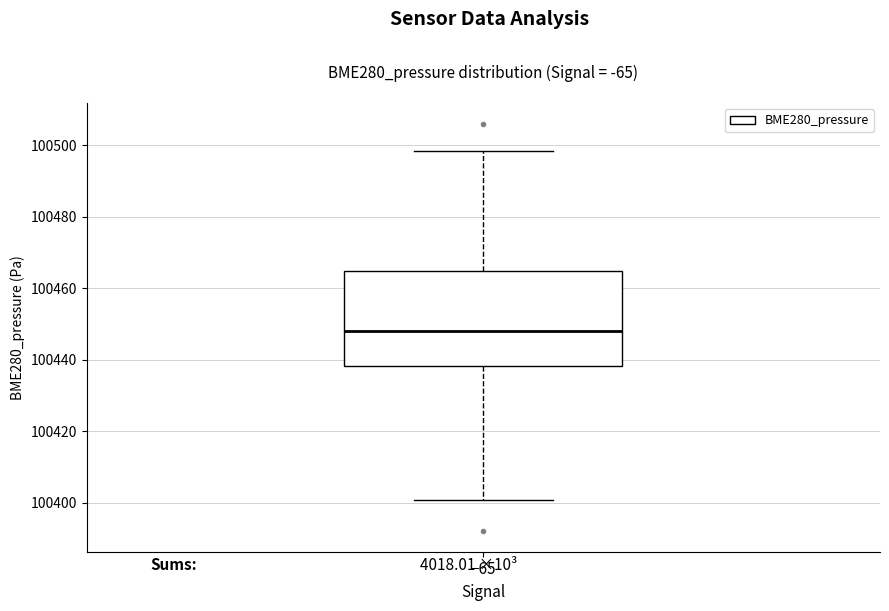

Where does the lower whisker of the box at x = −65 end on the y-axis? The values are not printed on the chart, so give them approximately, as read against the axis.

100400